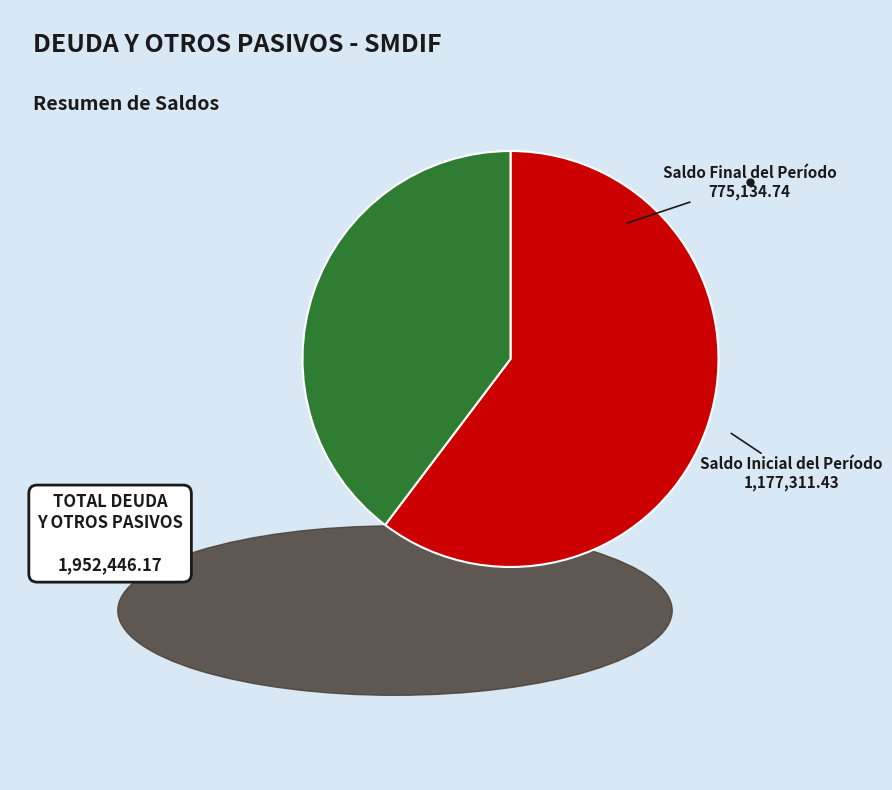

How many segments does this pie chart have?

2